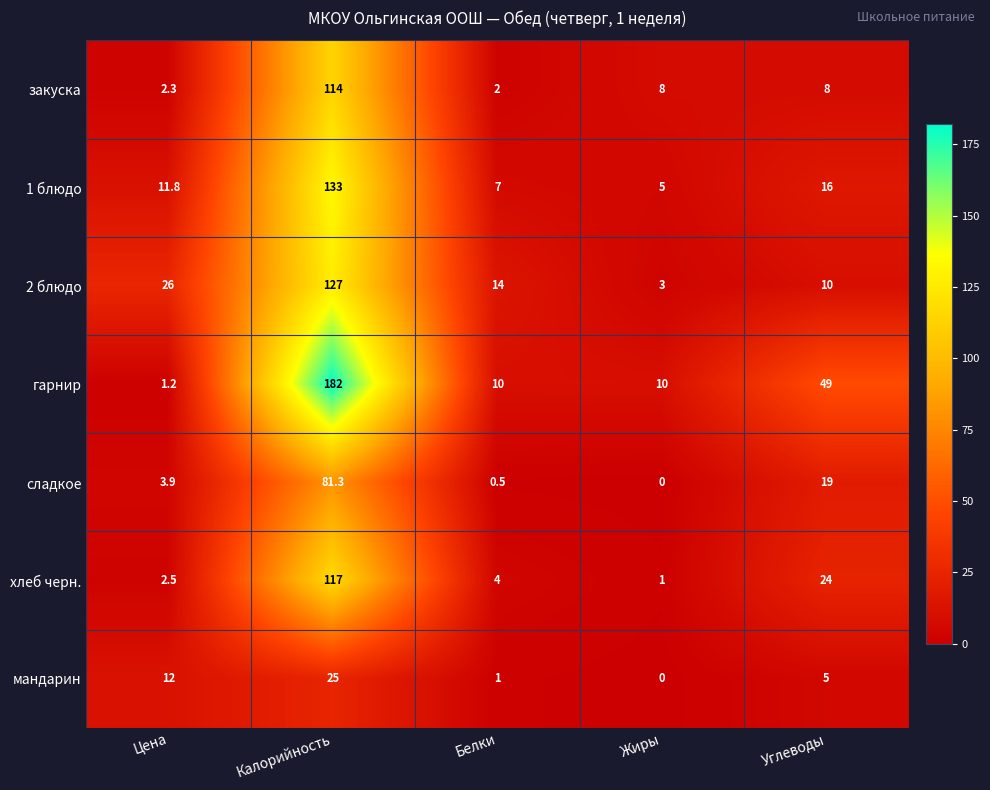

Is it true that сладкое equals 0.9 at Цена?

False